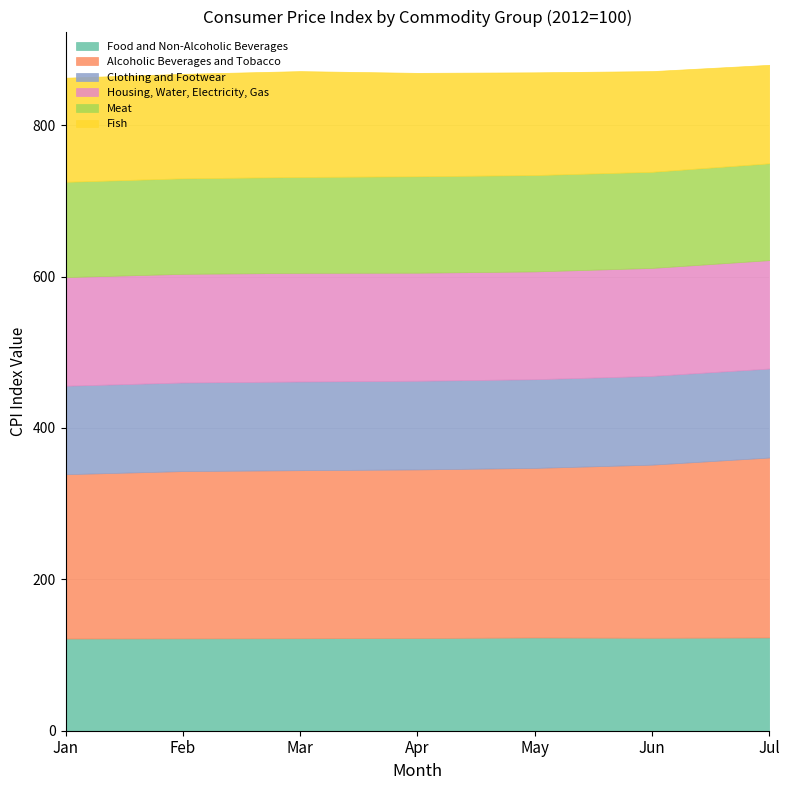

Between Jun and Jan, which is larger?

Jun